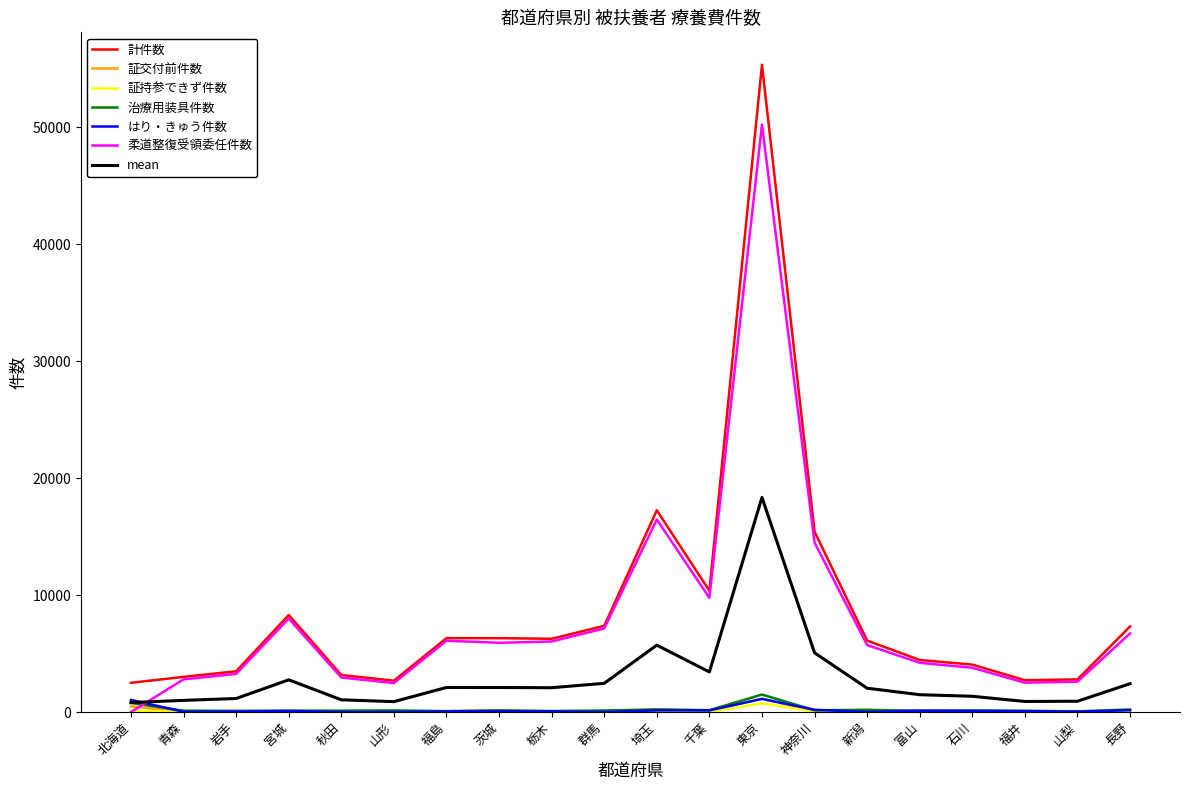

Is the value of 計件数 at 山形 greater than the value of 証交付前件数 at 長野?

Yes